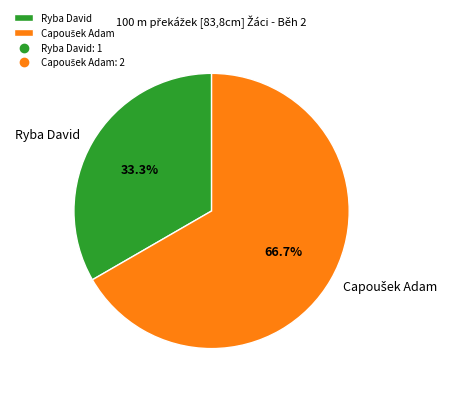

What percentage is the Ryba David slice, to the nearest percent?

33%